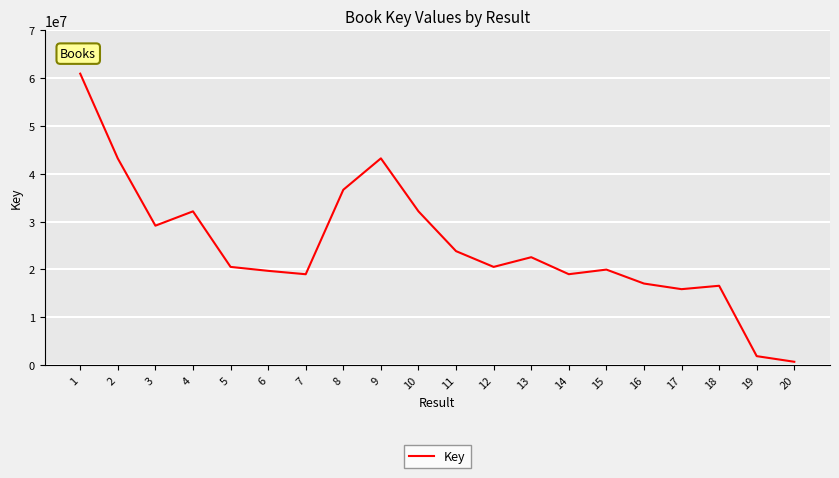

The value at 17 is 5099630. True or false?

False